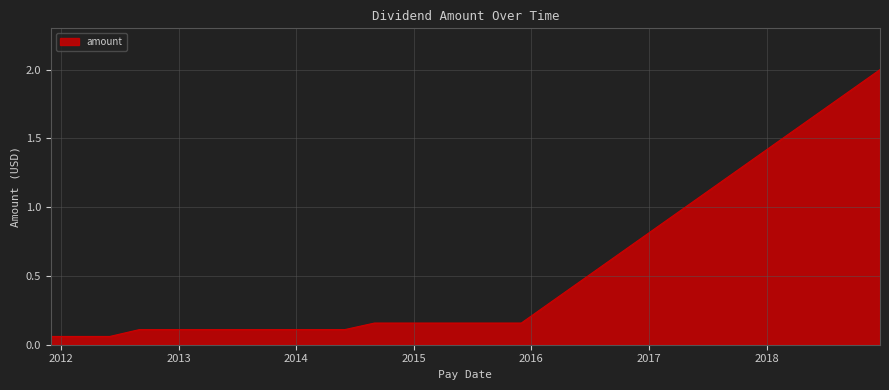

How many series are shown in this chart?

1